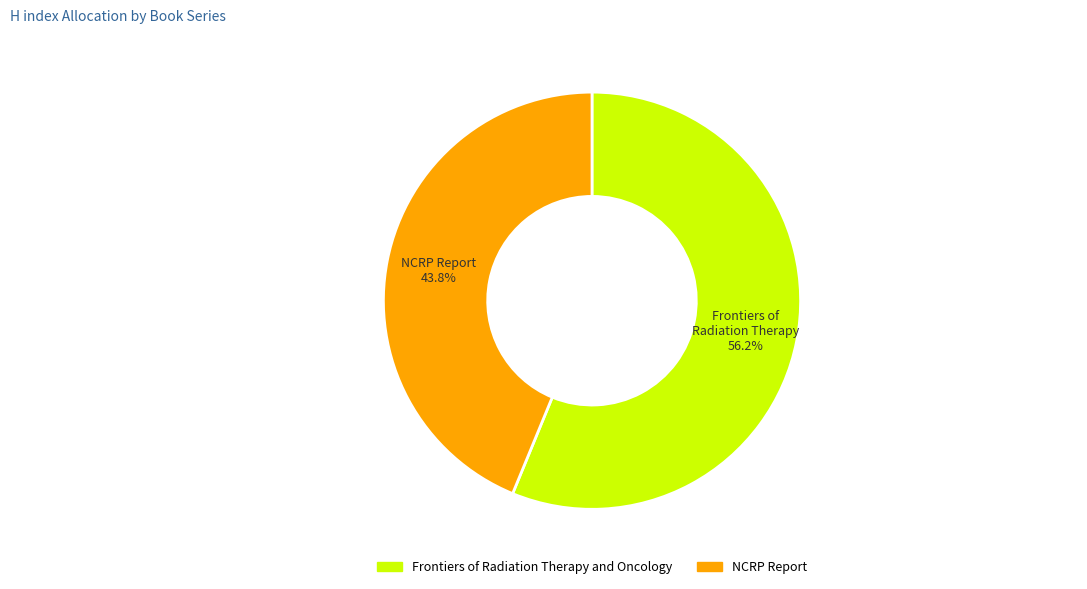

Between NCRP Report and Frontiers of Radiation Therapy and Oncology, which is larger?

Frontiers of Radiation Therapy and Oncology